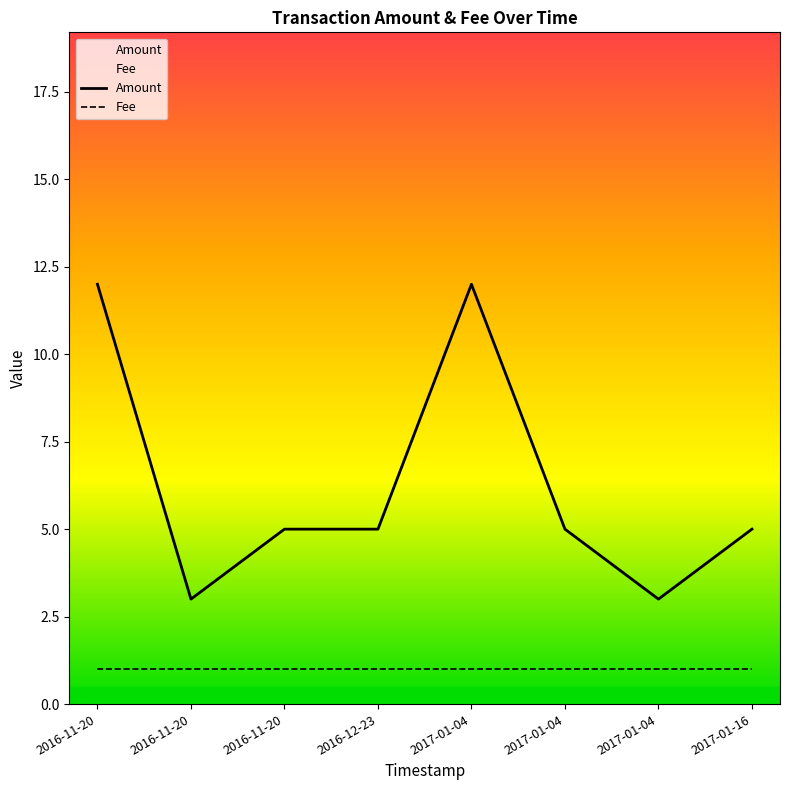

True or false: Amount and Fee cross at least once.

False